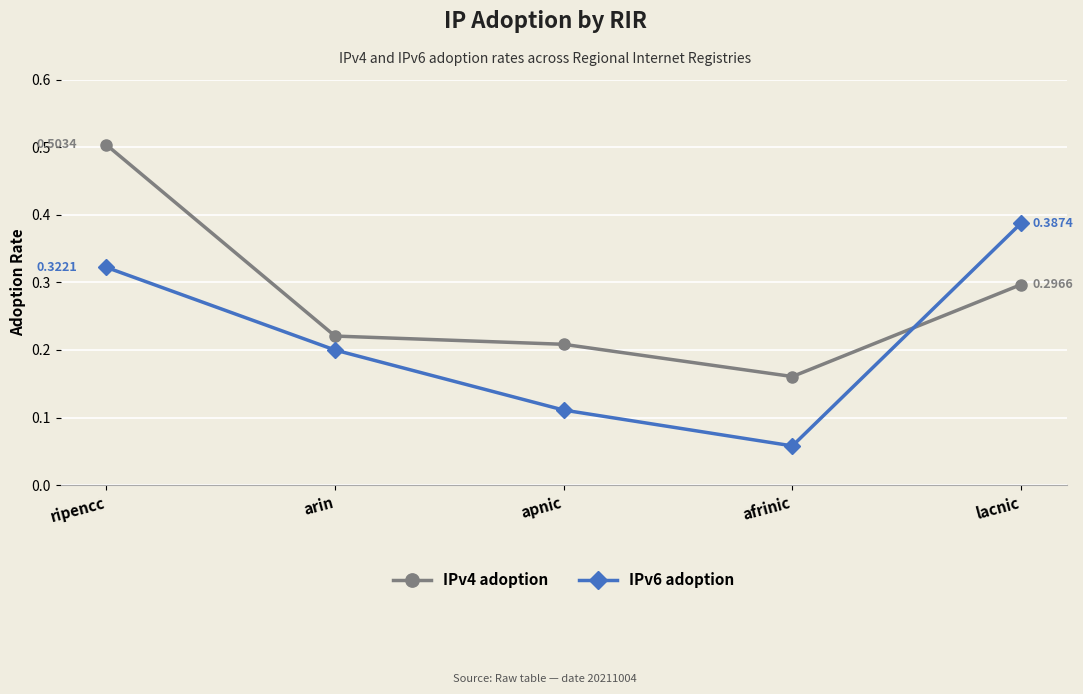

At which label is IPv4 adoption closest to 0?

afrinic